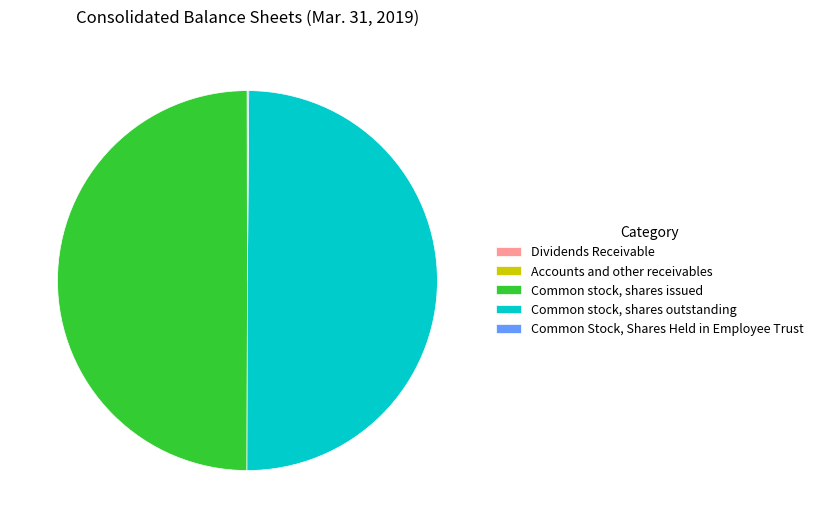

True or false: Common stock, shares issued accounts for 50% of the total.

True